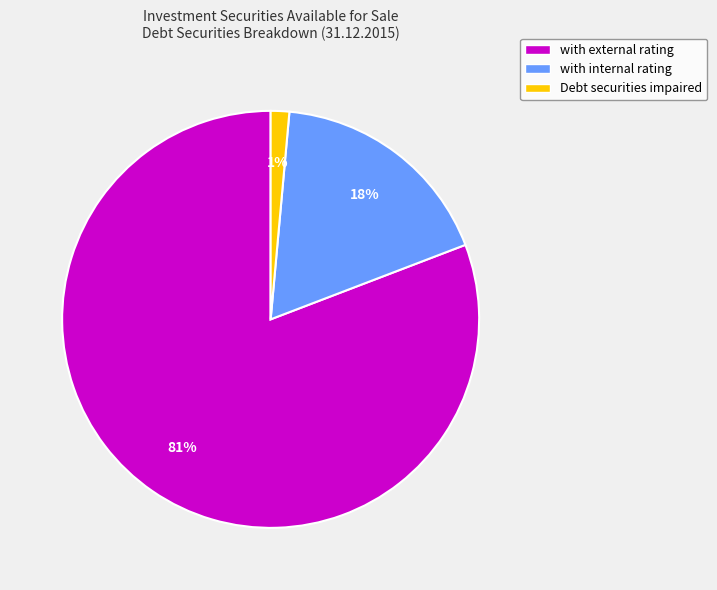

To the nearest percent, what is the difference between the with internal rating and with external rating slice percentages?

63%